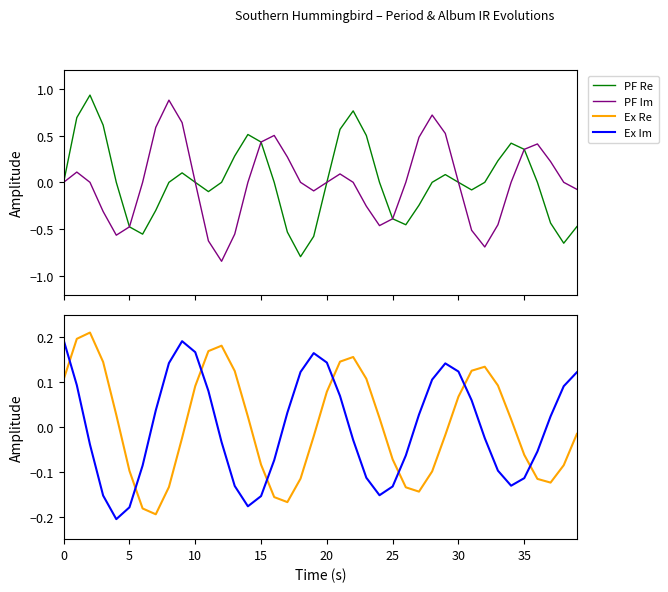

How many values in Ex Re are above zero?

20